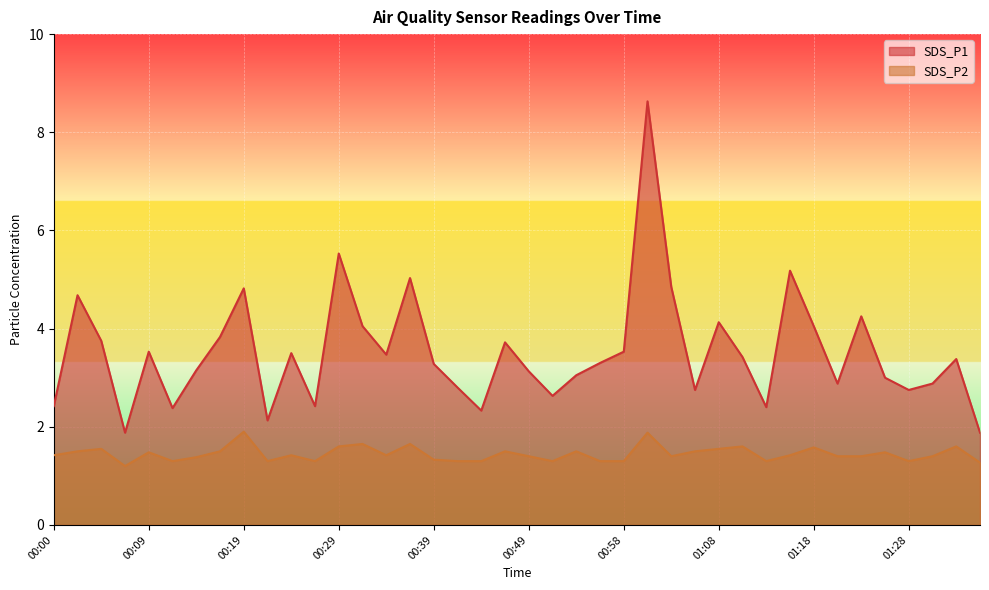

Which series changed the most between 00:02 and 00:24?

SDS_P1